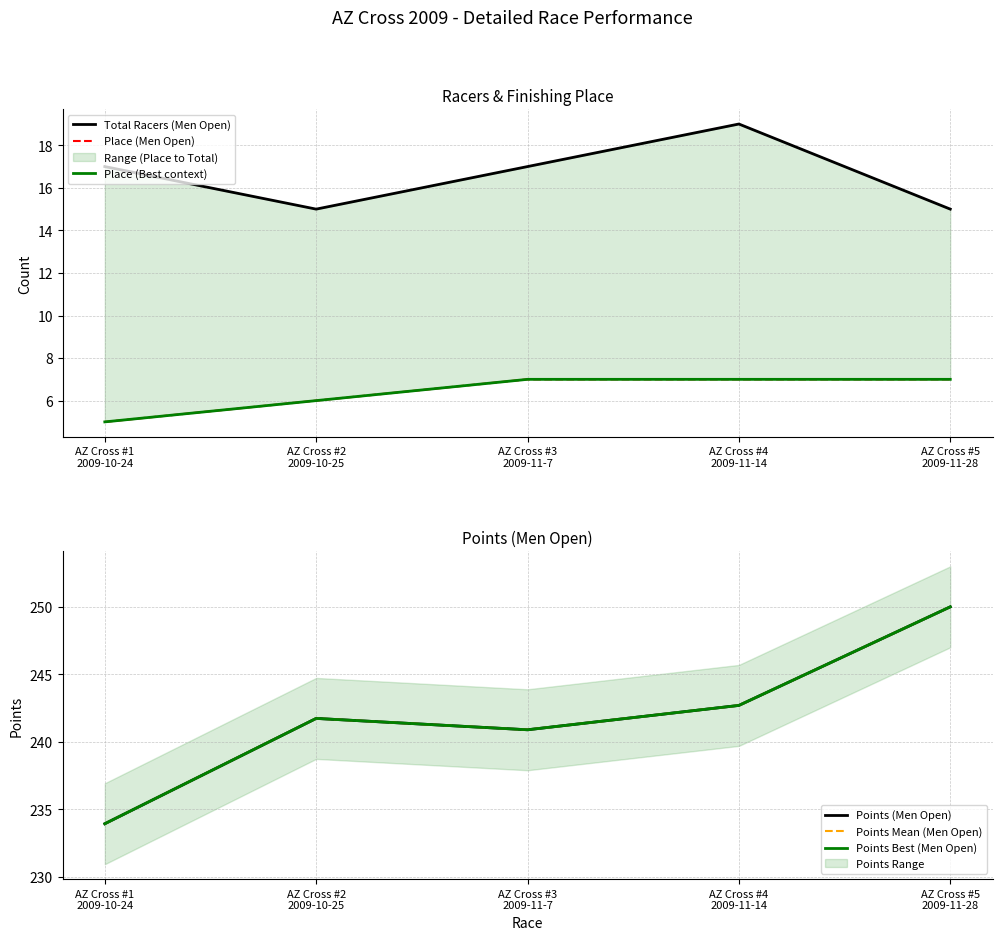

Between AZ Cross #1
2009-10-24 and AZ Cross #2
2009-10-25, which series saw the biggest shift?

Points (Men Open)